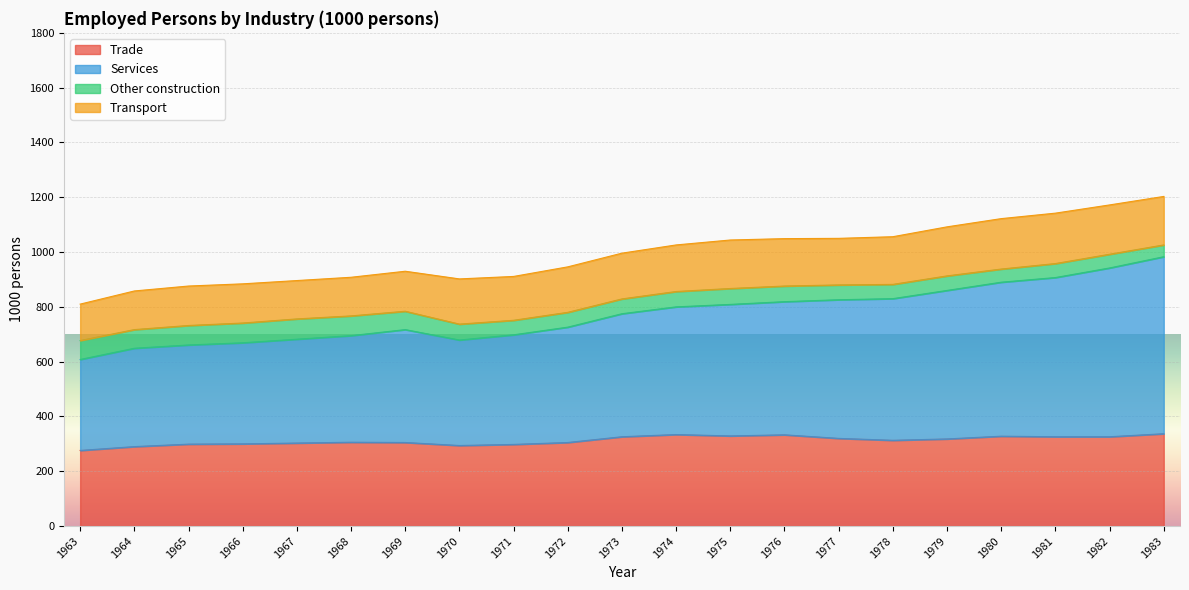

Which series has the widest spread of values?

Services